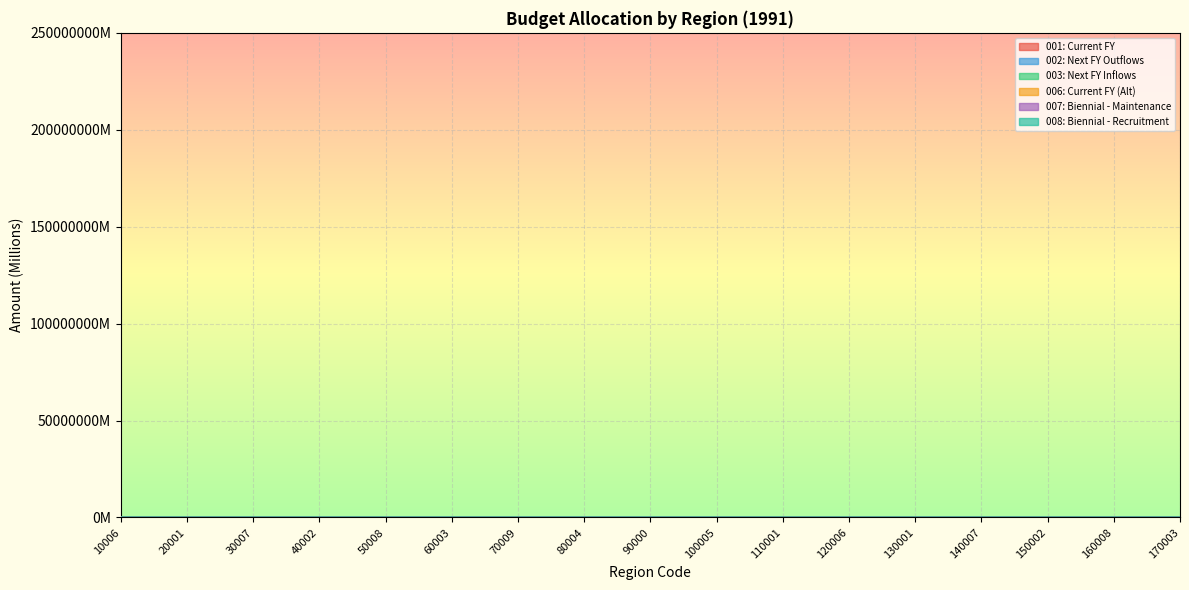

Is this an area chart (filled region under the line)?

No